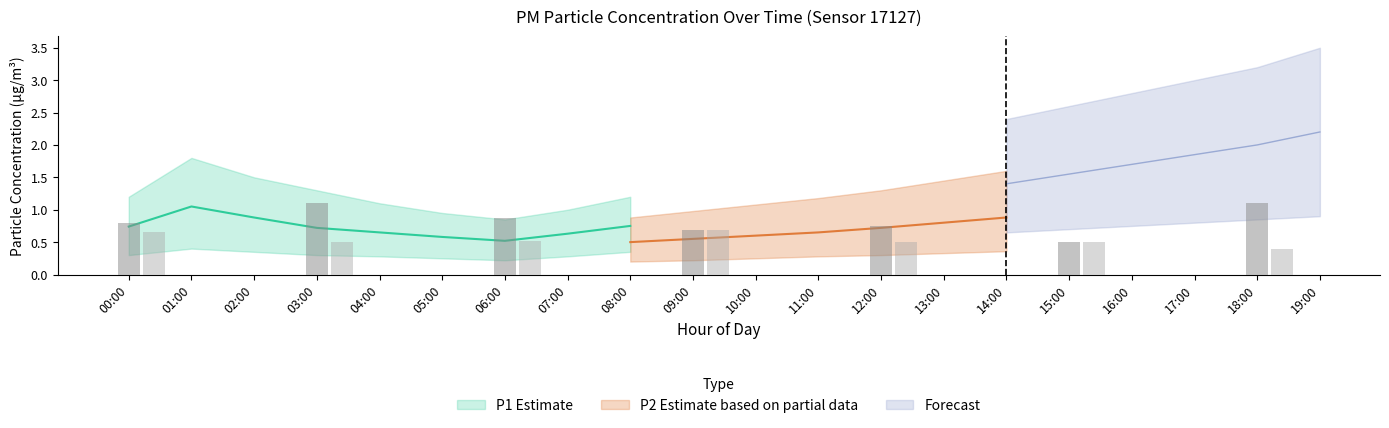

Between 02:00 and 11:00, which is larger?

11:00